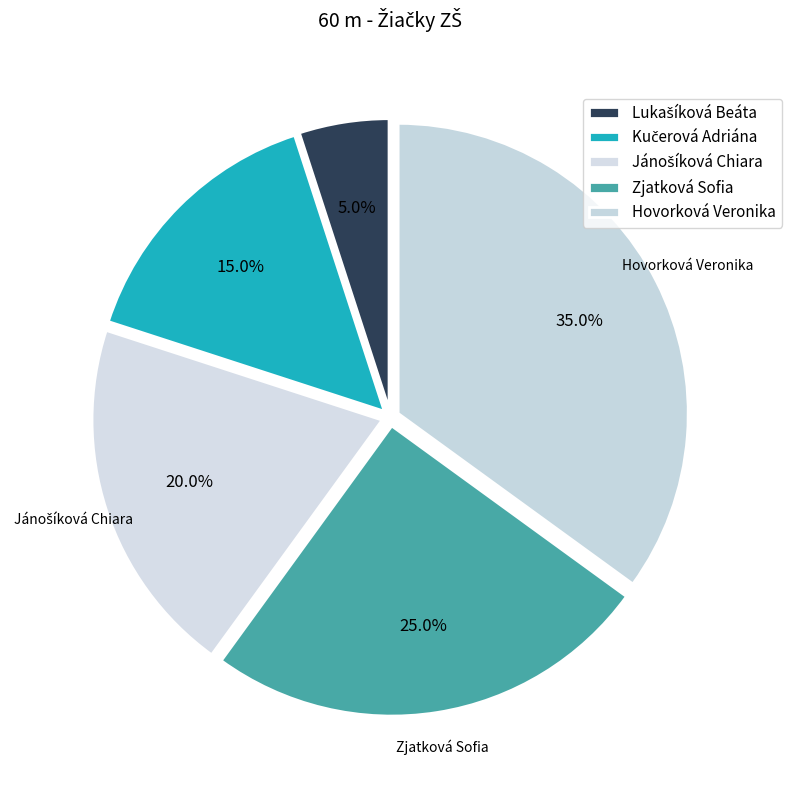

What is the largest slice in the pie chart?

Hovorková Veronika